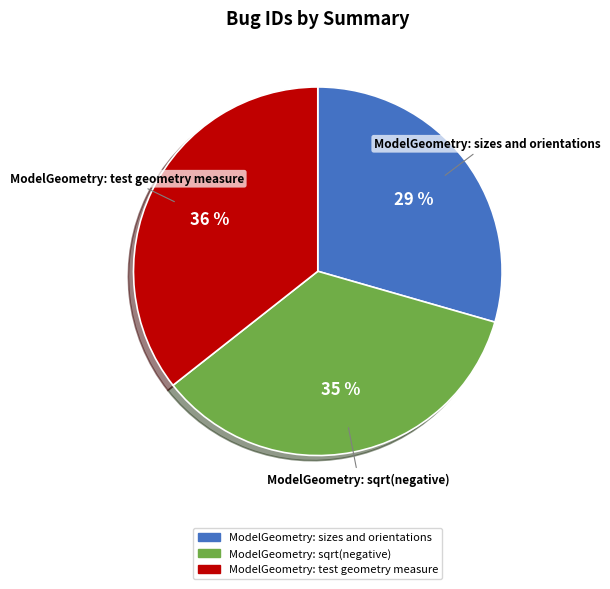

Which category has the biggest portion of the pie?

ModelGeometry: test geometry measure